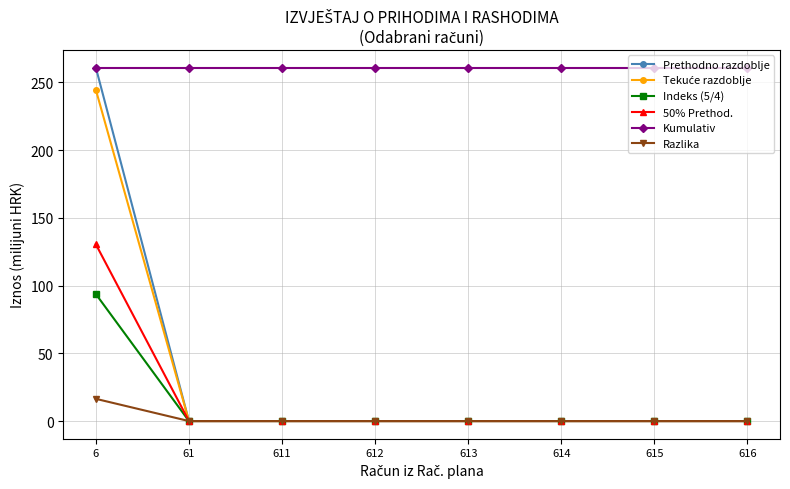

Is the value of Kumulativ at 615 greater than the value of 50% Prethod. at 61?

Yes